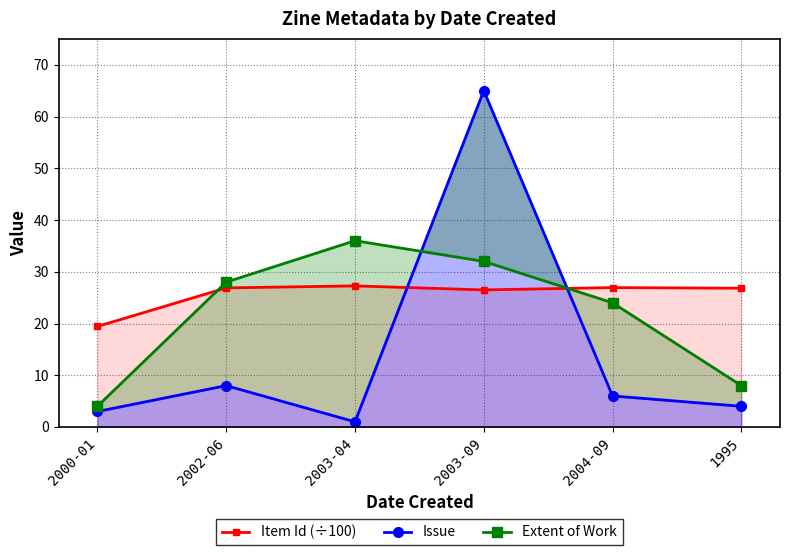

Is the value of Issue at 2003-04 greater than the value of Extent of Work at 2003-04?

No